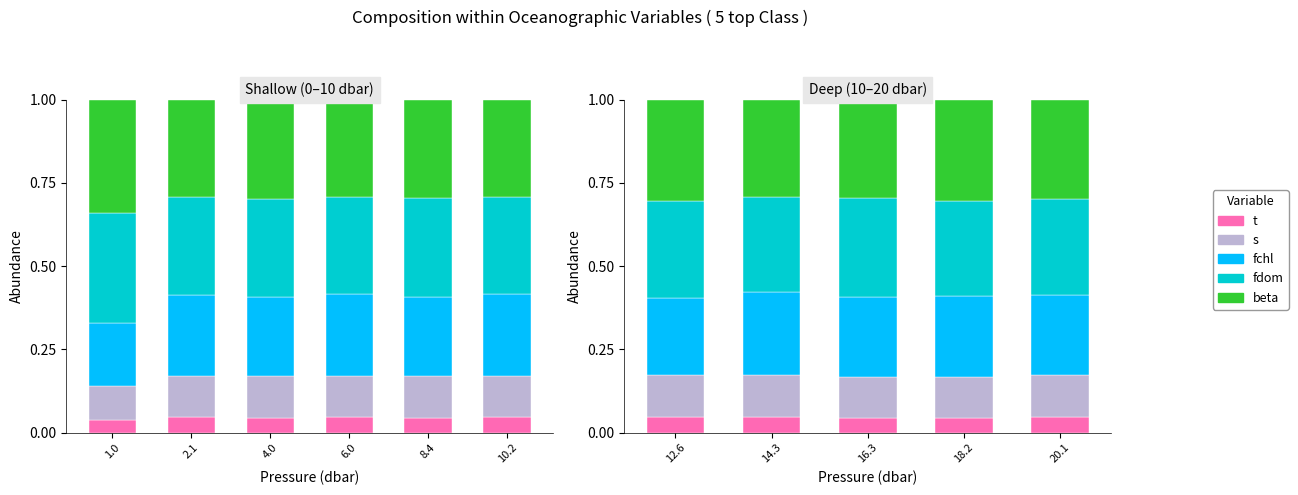

What is the total value across all series at 16.3?

1.0